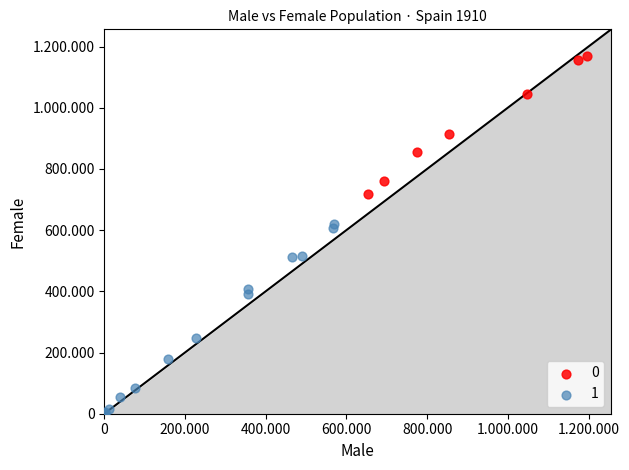

What are all the series names shown in the legend?

0, 1